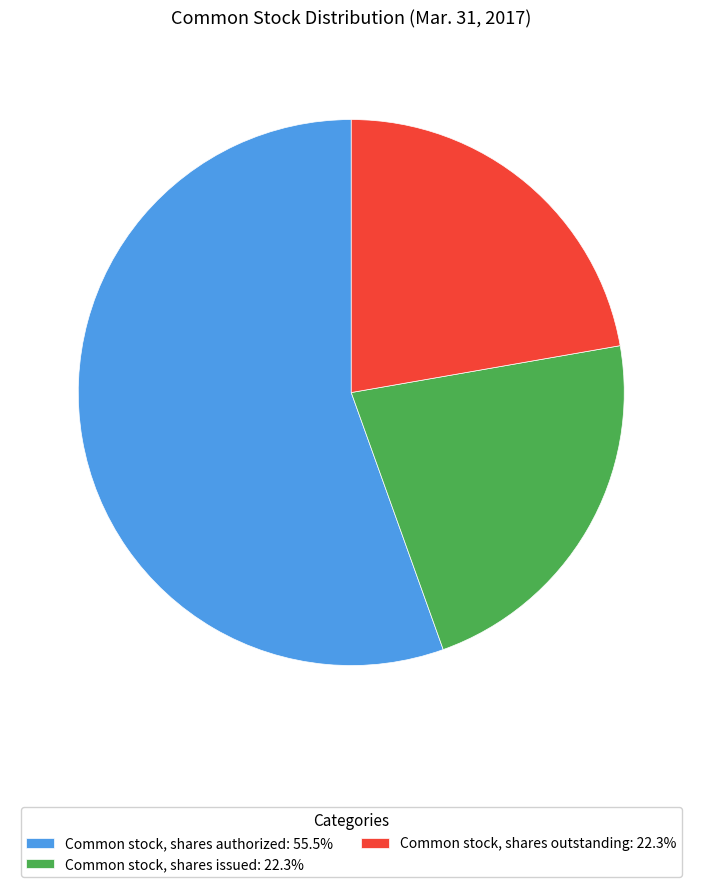

The Common stock, shares issued slice represents 22% of the pie. True or false?

True